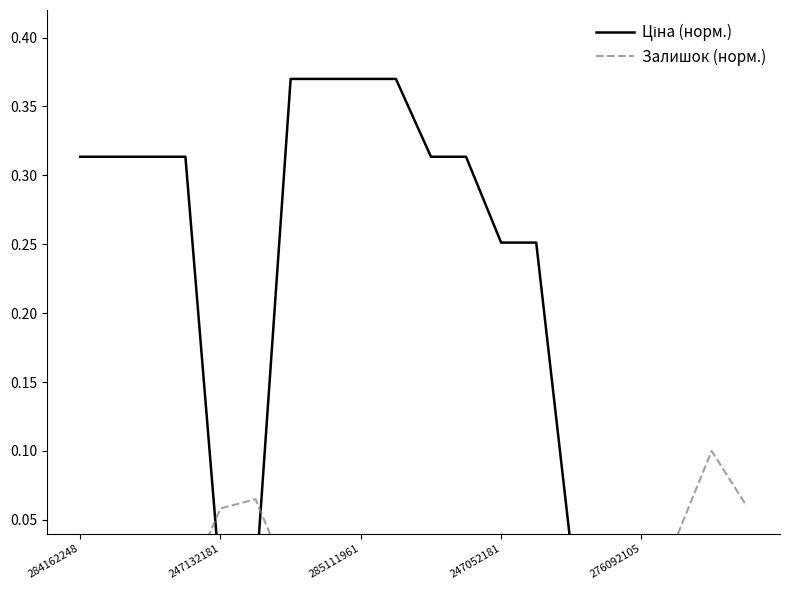

Reading left to right, transcribe all the data shown in this chart.

Ціна (норм.): 0.3	0.3	0.3	0.3	0.0	0.0	0.4	0.4	0.4	0.4	0.3	0.3	0.3	0.3	0.0	0.0	0.0	0.0	0.0	0.0
Залишок (норм.): 0.0	0.0	0.0	0.0	0.1	0.1	0.0	0.0	0.0	0.0	0.0	0.0	0.0	0.0	0.0	0.0	0.0	0.0	0.1	0.1